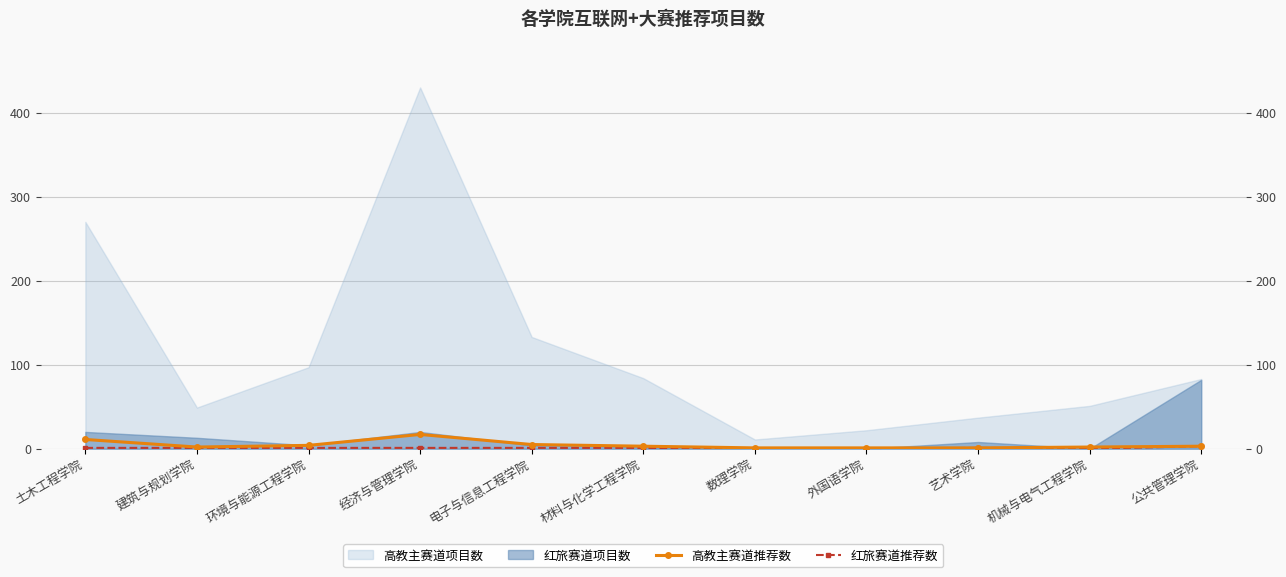

True or false: 高教主赛道推荐数 and 红旅赛道推荐数 intersect in this chart.

False